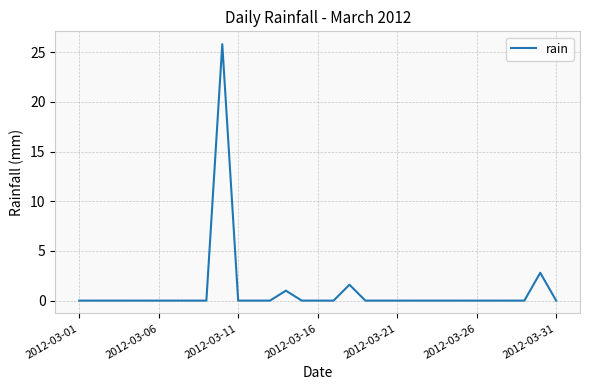

What is the difference between the maximum and minimum values?

25.8